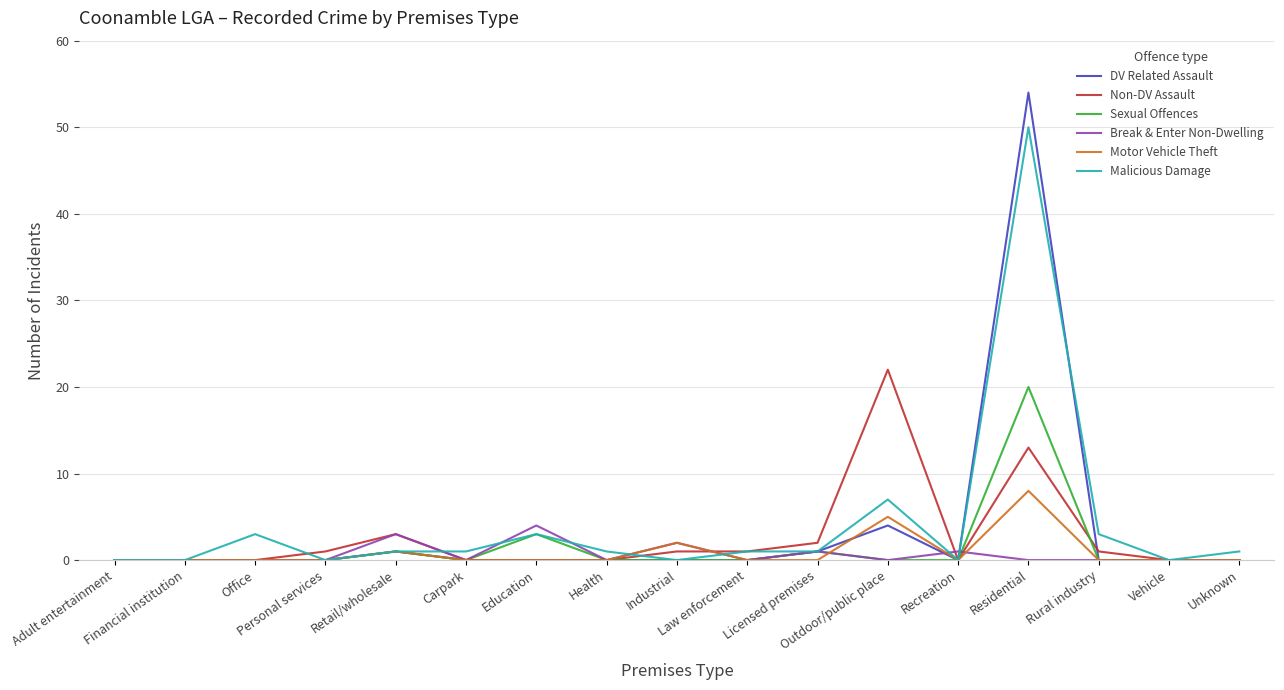

Which series has the largest range (max minus min)?

DV Related Assault